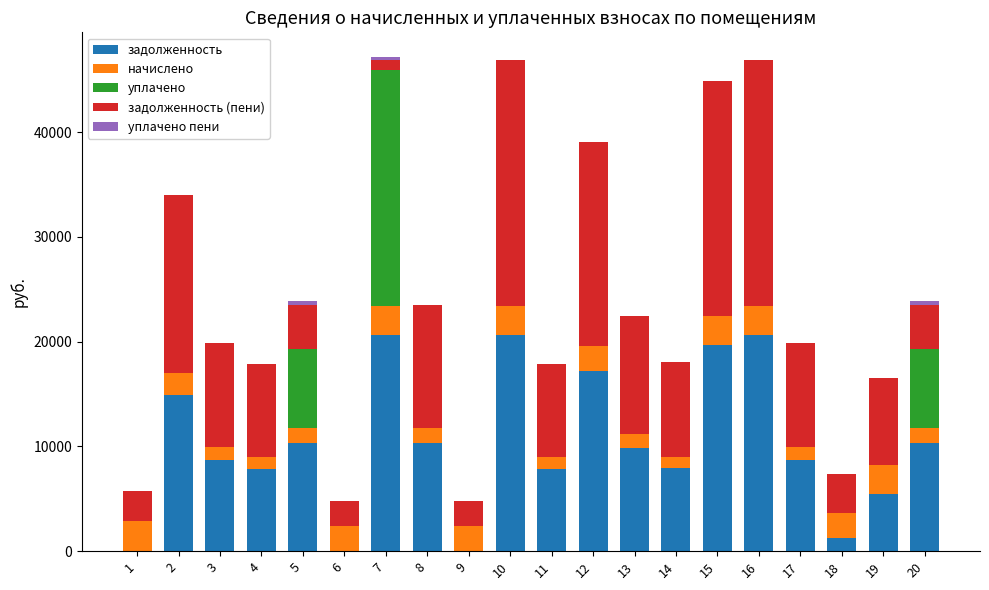

The value of задолженность at 1 is -11820.4. True or false?

False